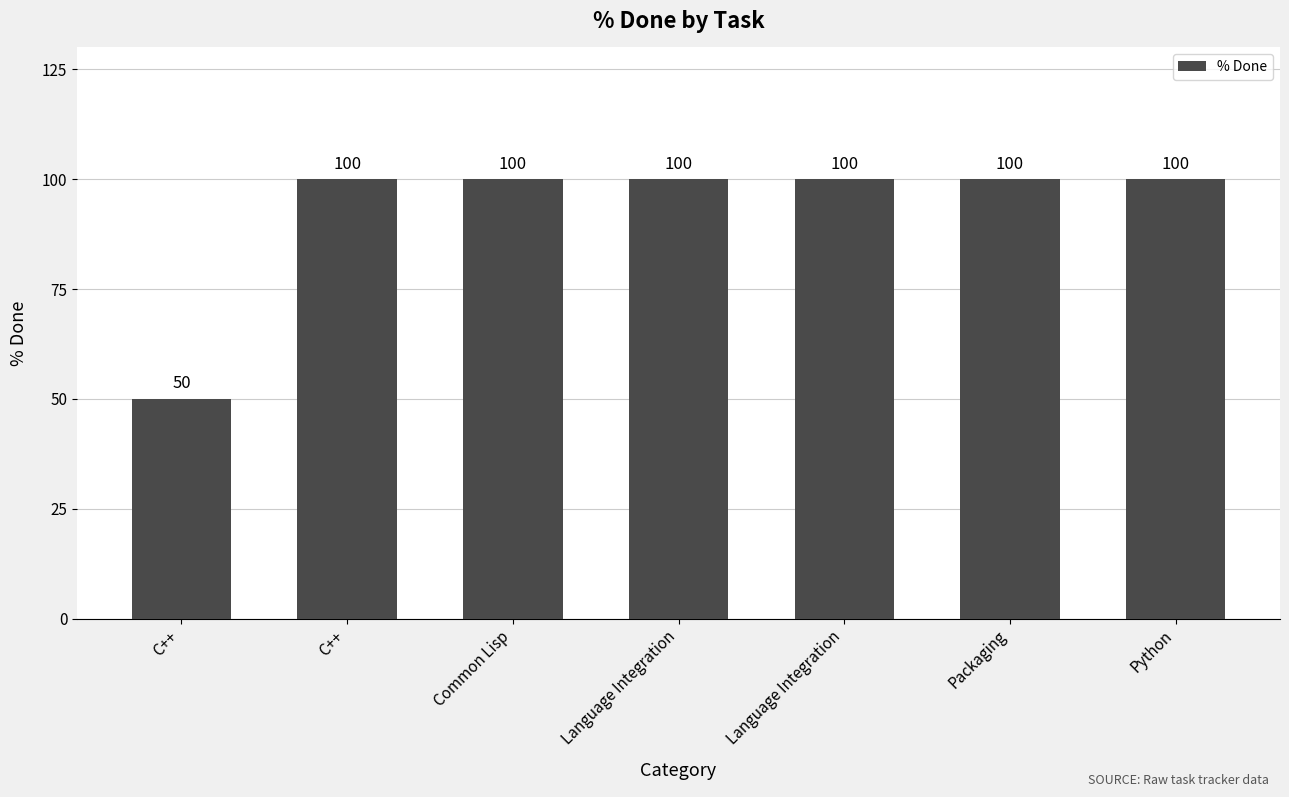

What is the ratio of the value at Python to the value at Packaging?

1.0